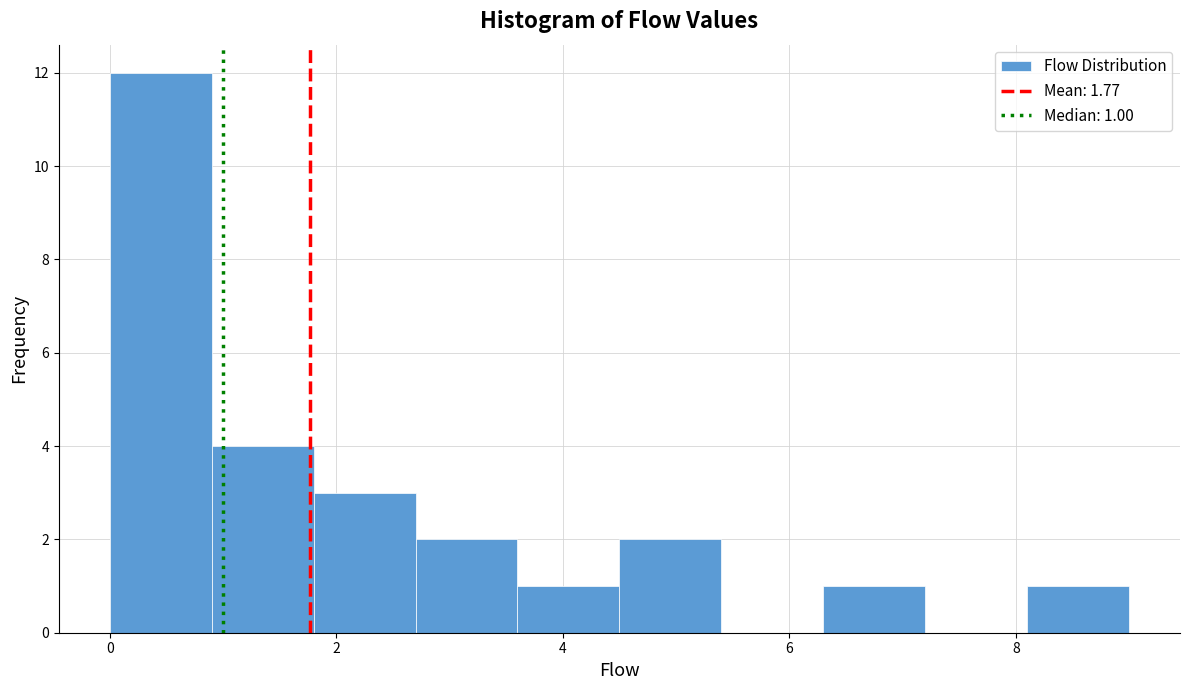

Which range on the x-axis has the tallest bar?

0.0 to 0.9